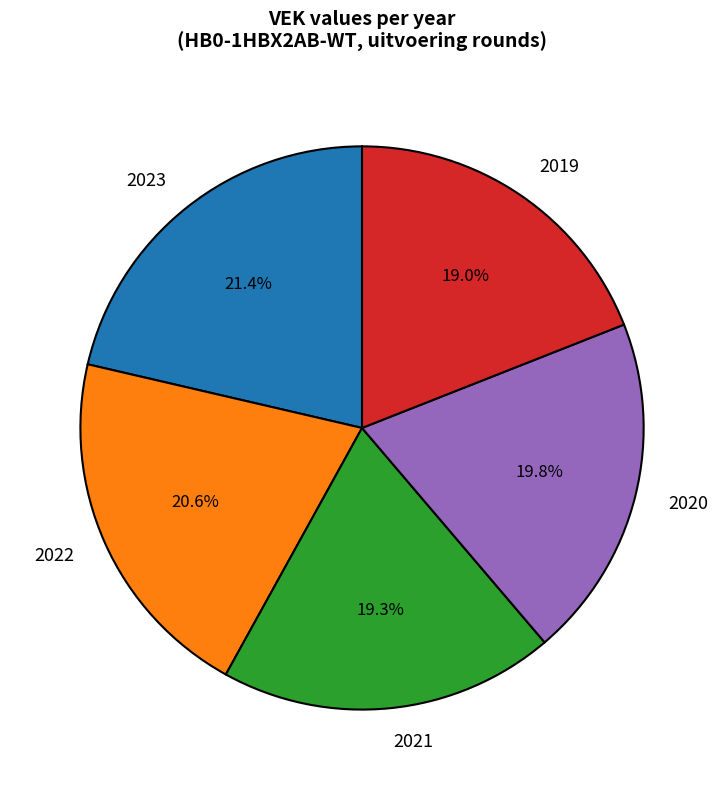

Combined, what portion of the pie is 2019 and 2020?

38.8%